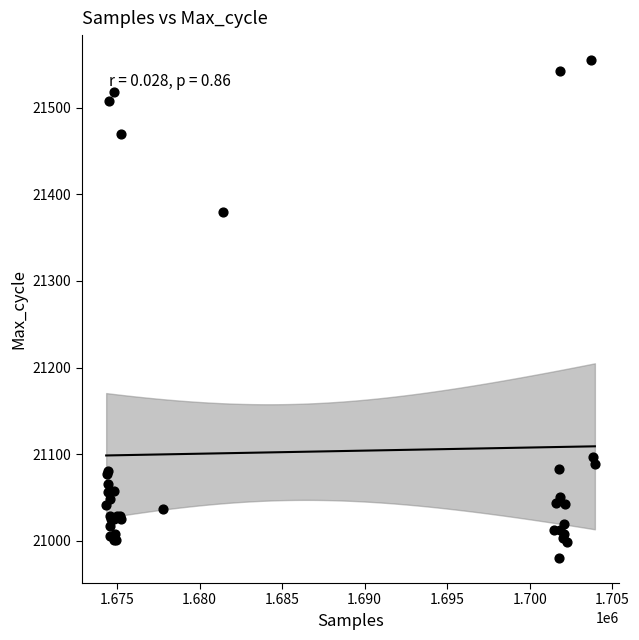

What Y value in the scatter plot is closest to 21267?

21379